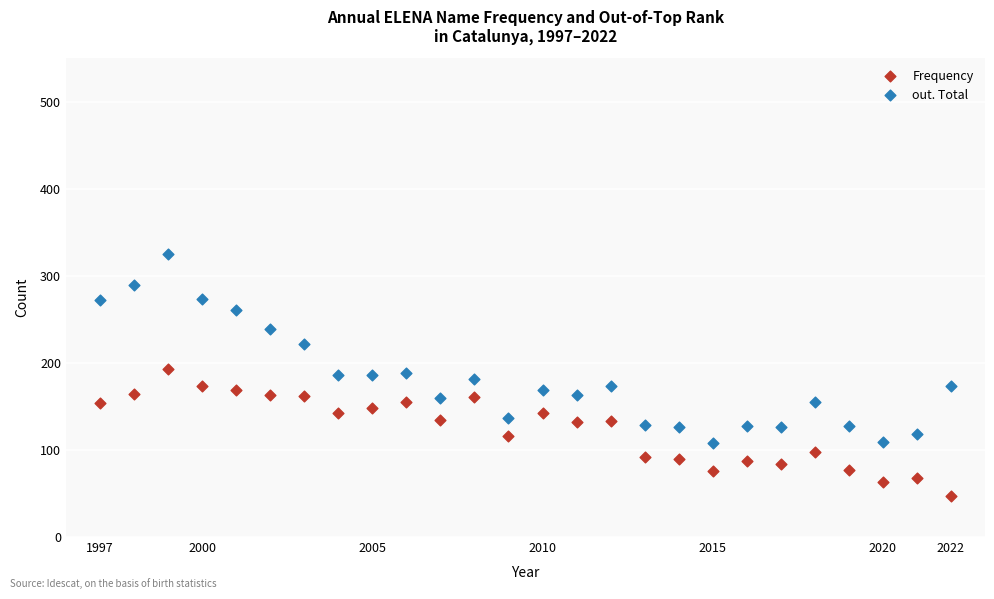

What is the X range (max minus min) for the scatter plot?

25